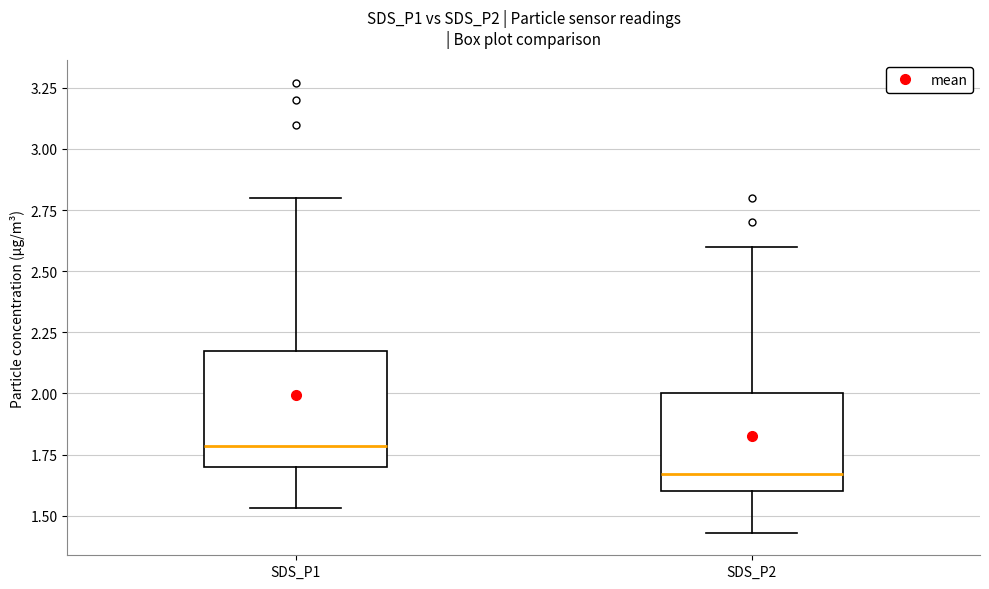

Where is the lower edge of the box for SDS_P2 on the y-axis? The values are not printed on the chart, so give them approximately, as read against the axis.

1.60